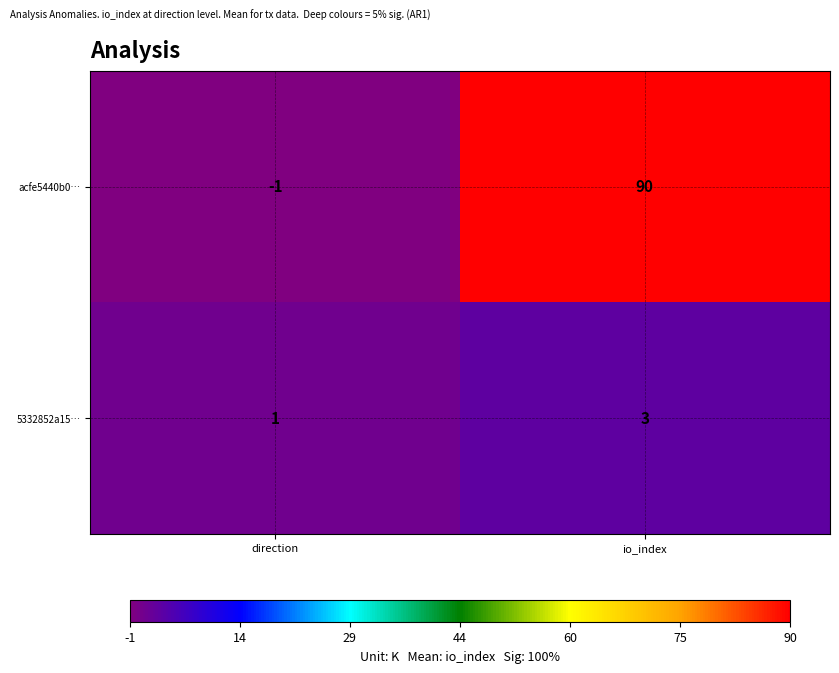

List the series in order of their overall mean, lowest first.

5332852a15…, acfe5440b0…